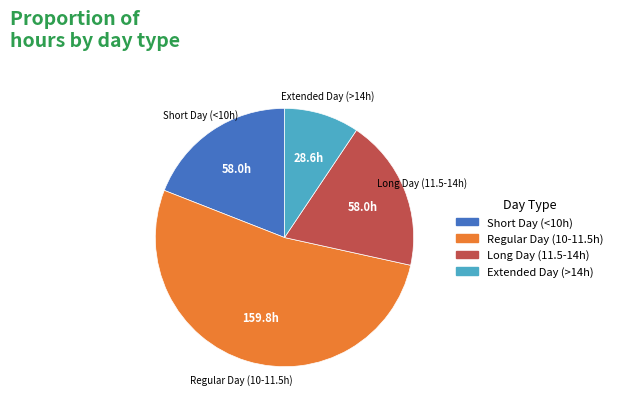

Is it true that Extended Day (>14h) is 9% of the pie?

True